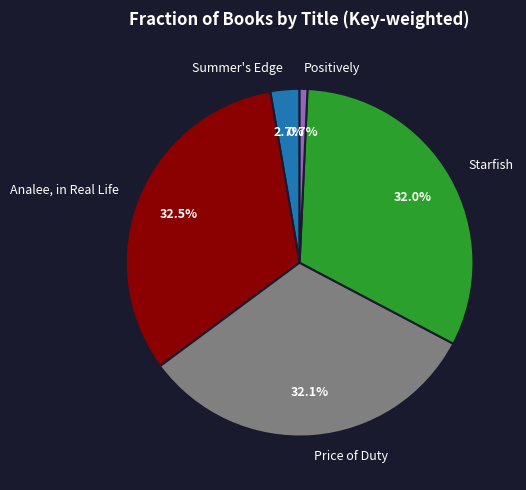

What percentage is the Positively slice, to the nearest percent?

1%